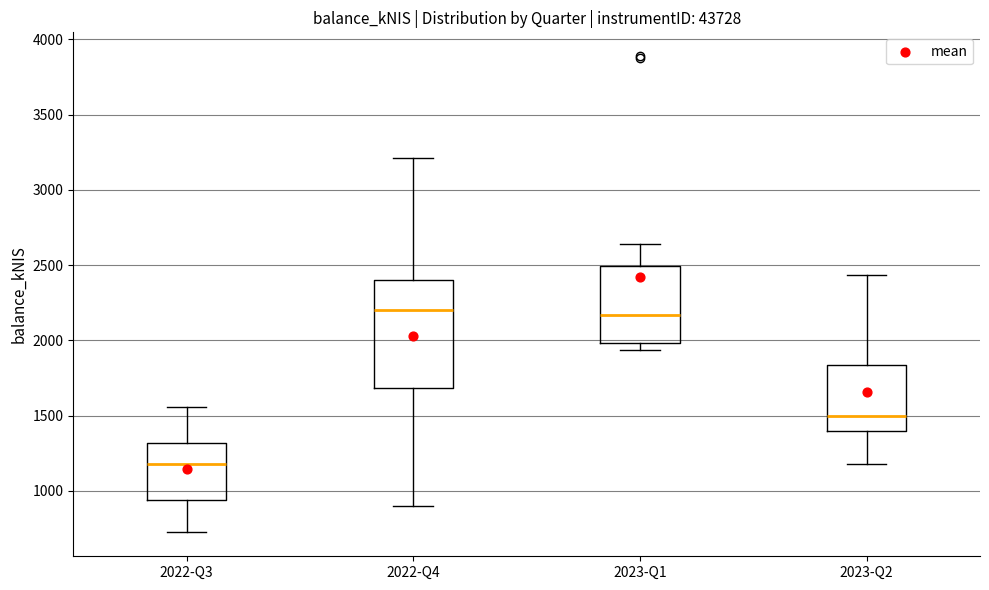

Which box has the lowest median line?

2022-Q3